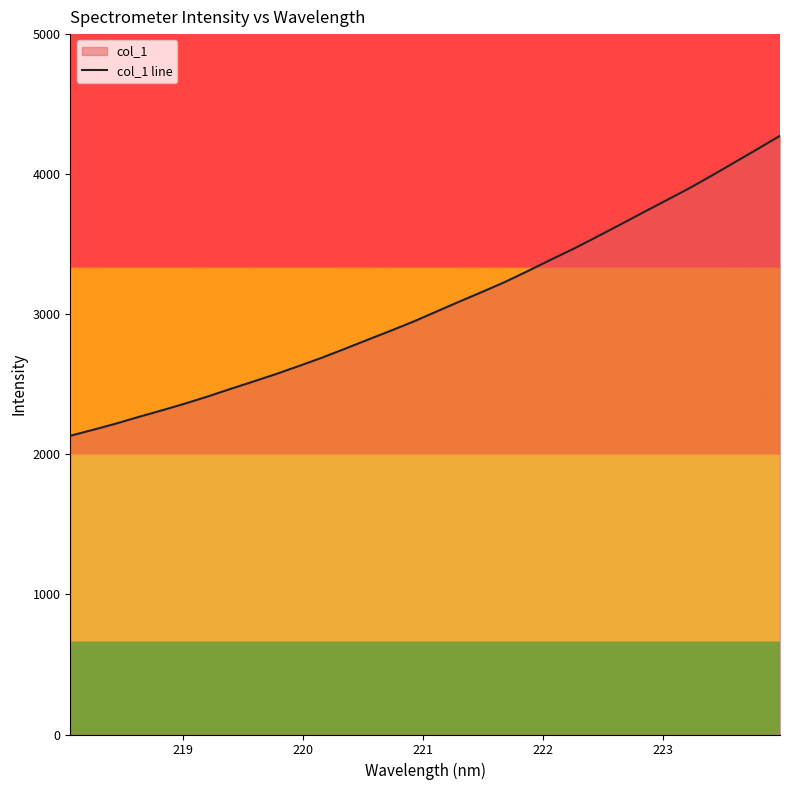

What is the difference between the maximum and minimum values?

2141.6